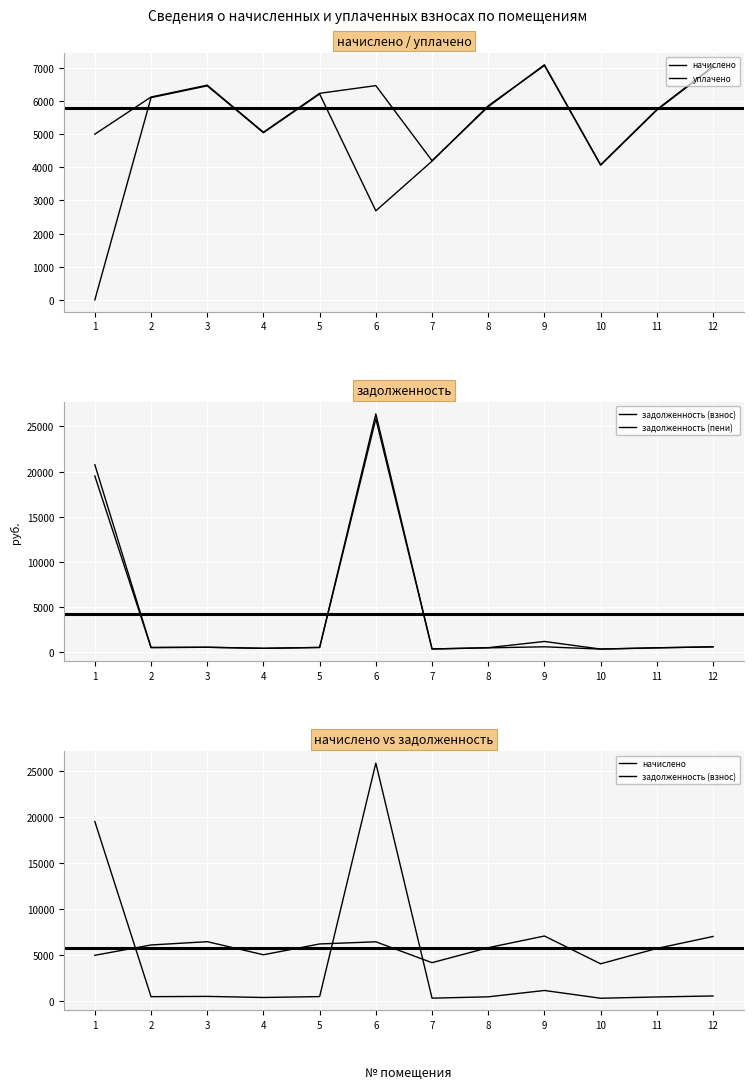

List the series in order of their peak value, lowest first.

уплачено, начислено, задолженность (взнос), задолженность (пени)